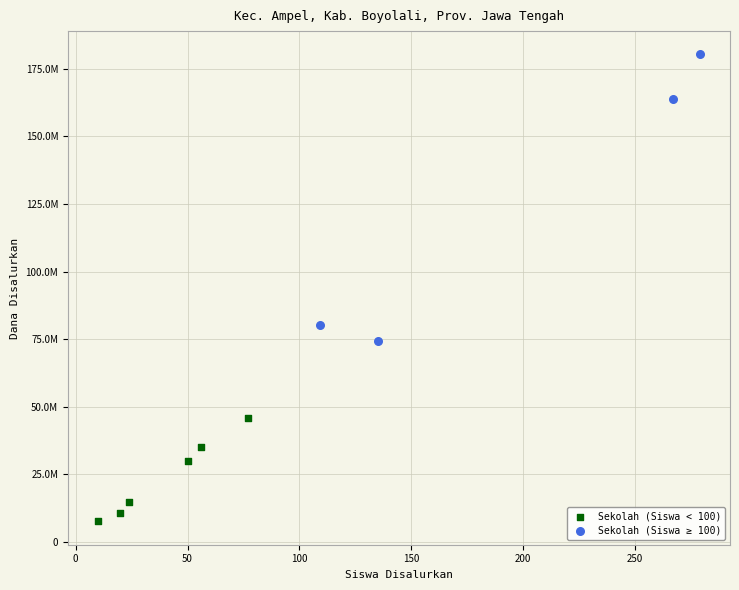

Which series has the largest Y range (max minus min)?

Sekolah (Siswa ≥ 100)